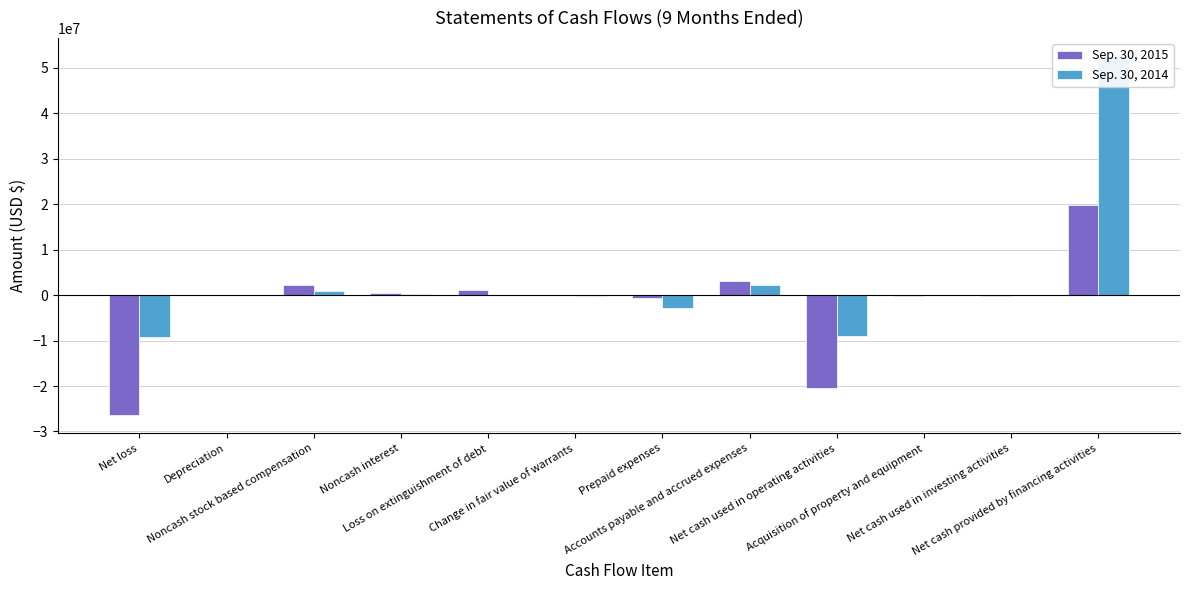

Where does the Sep. 30, 2014 series first go above 0?

Depreciation